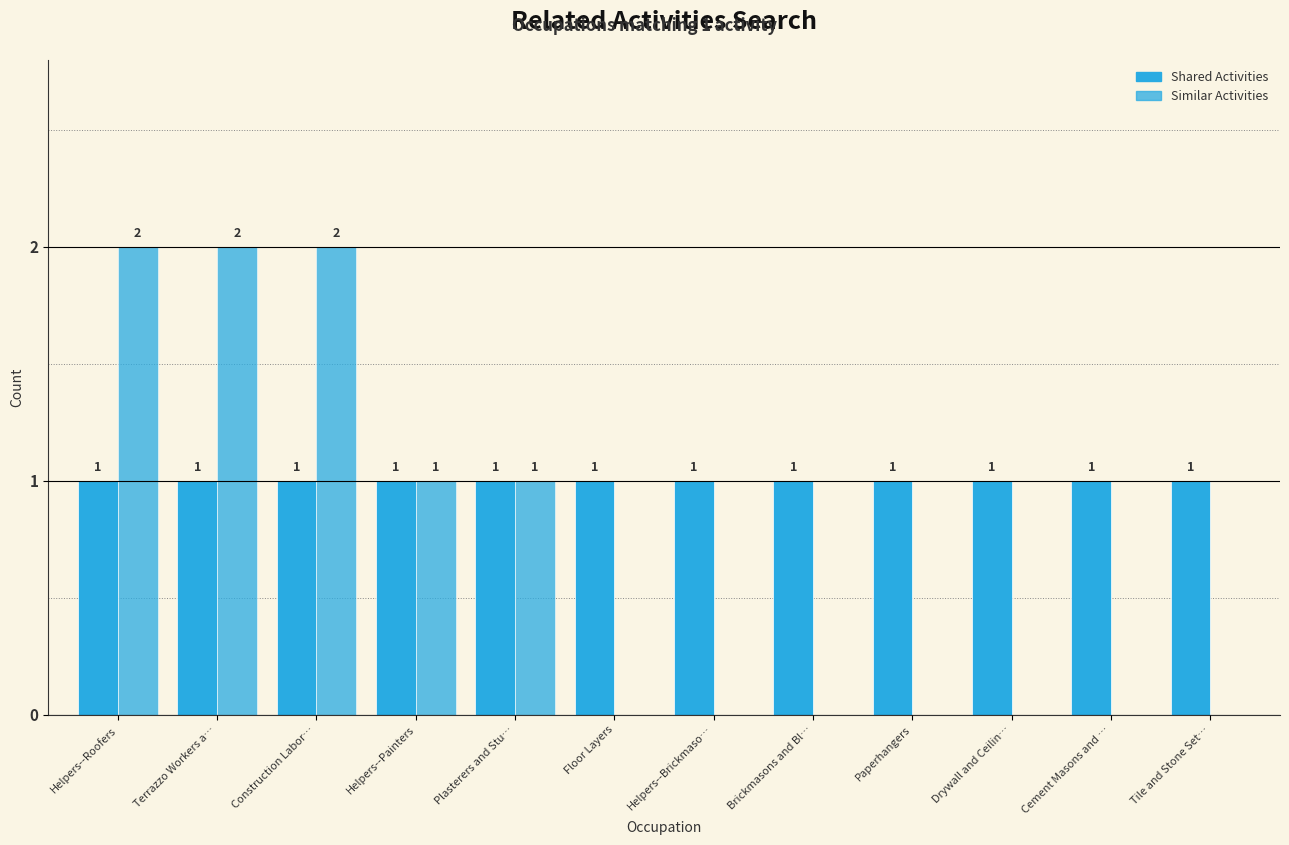

Are the bars horizontal?

No